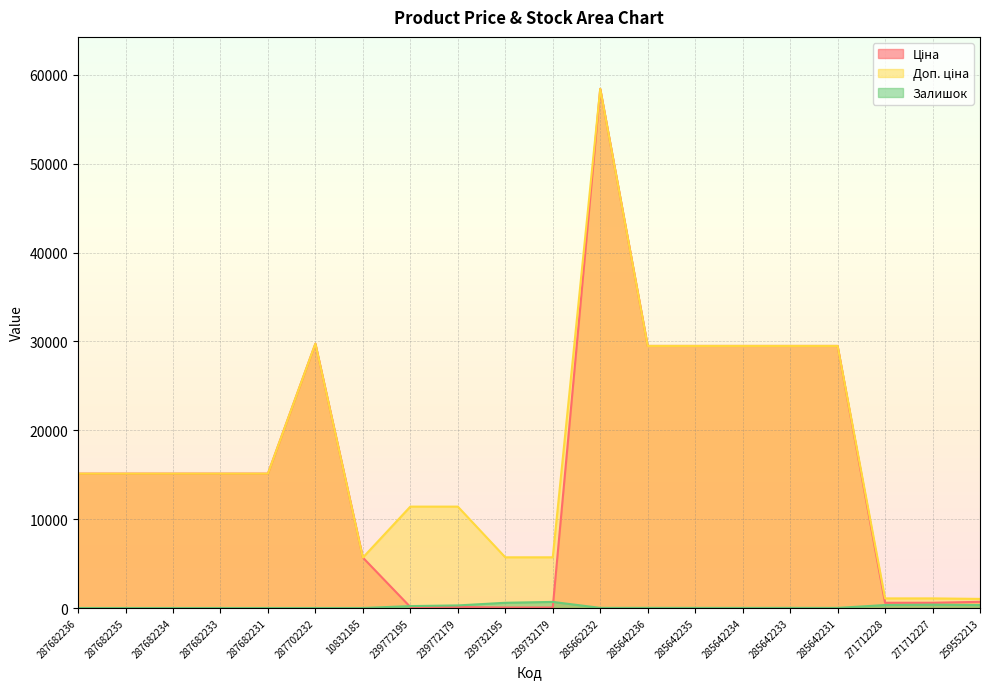

List the series in order of their peak value, highest first.

Ціна, Доп. ціна, Залишок